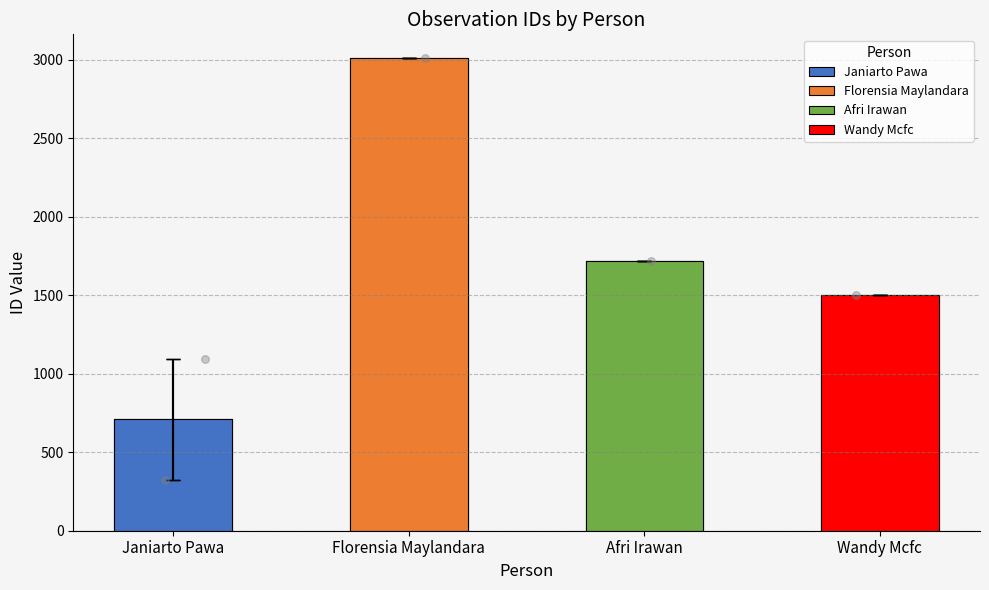

What is the change in value from Janiarto Pawa to Wandy Mcfc?

+789.5